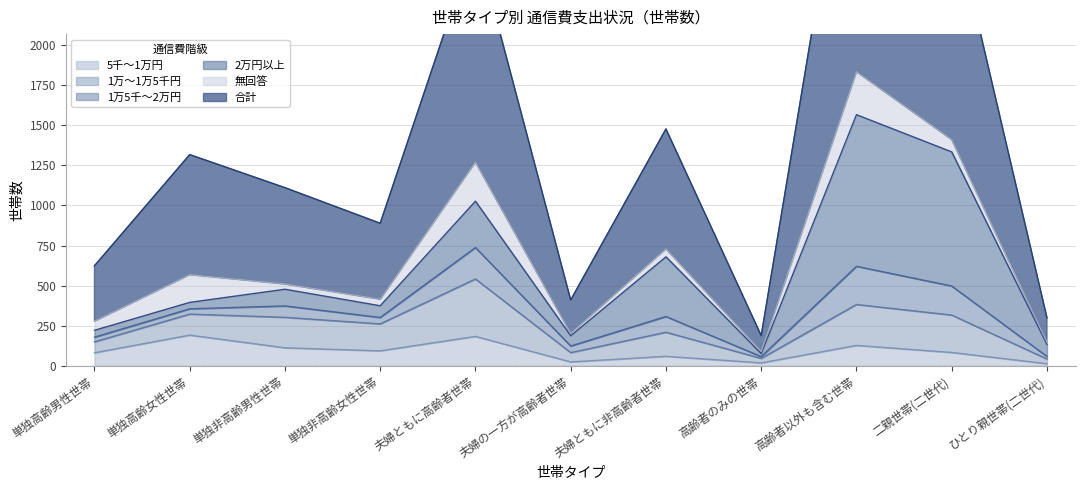

How many values in the 5千～1万円 series are below 84?

5